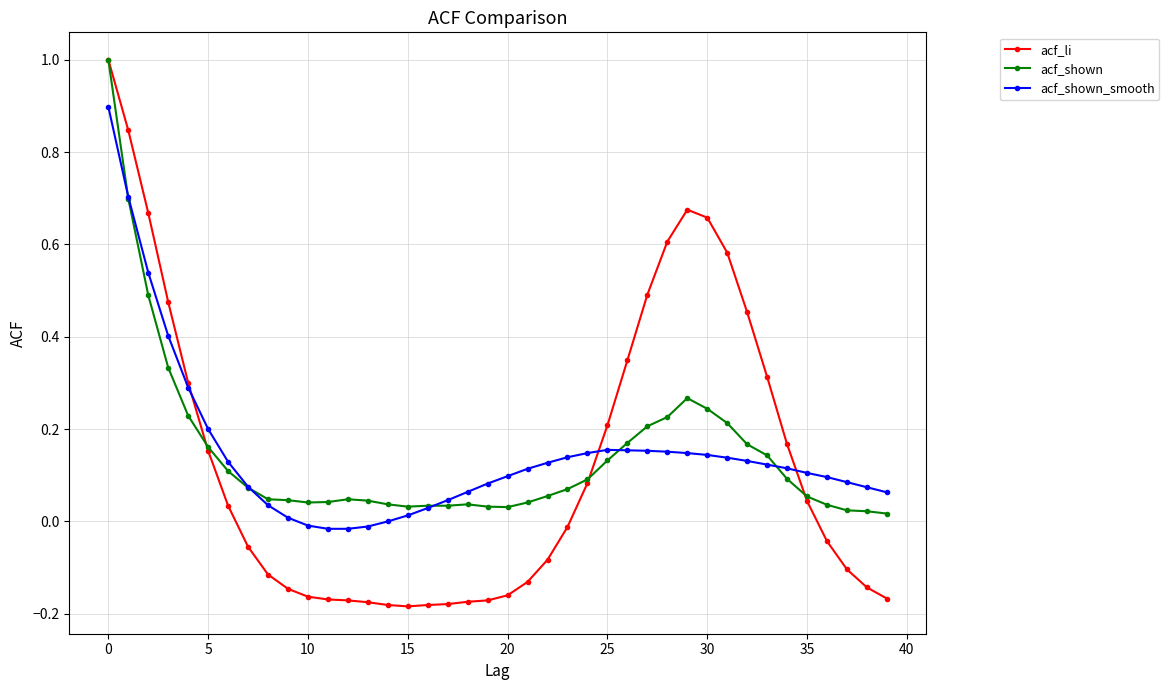

Which series has the widest spread of values?

acf_li